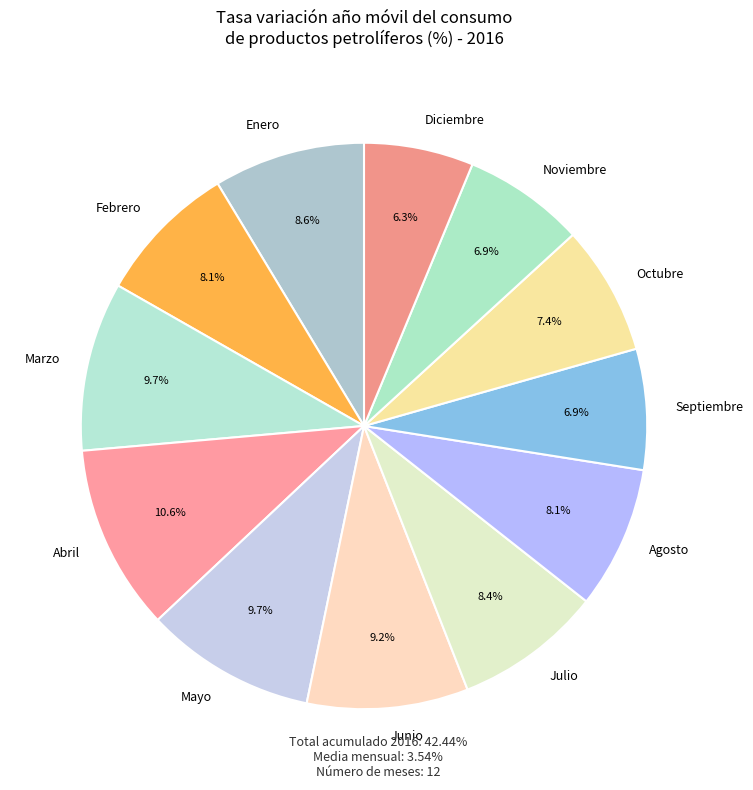

Does any single category account for the majority?

No